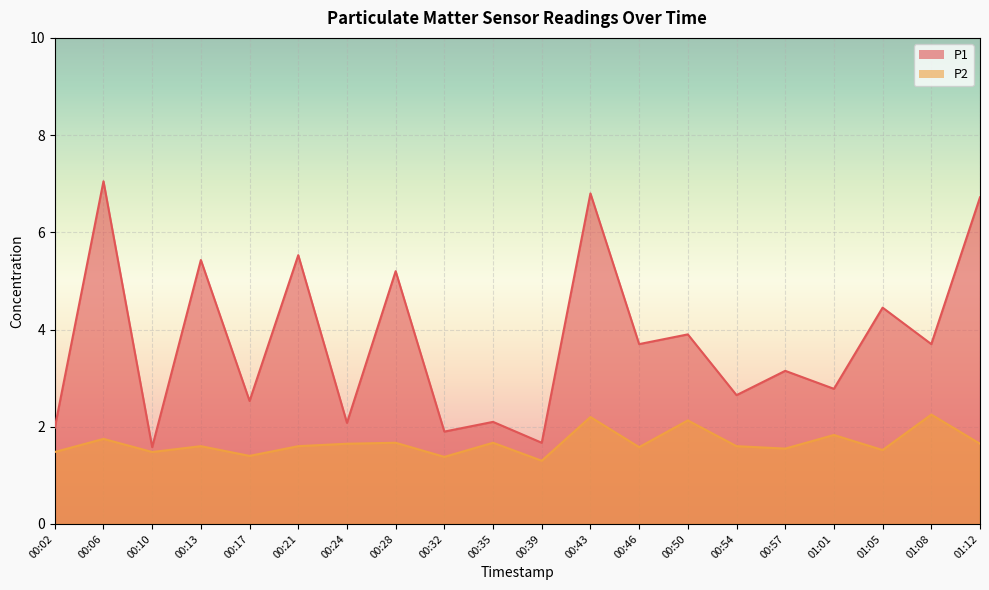

Rank the series by their average value, from highest to lowest.

P1, P2